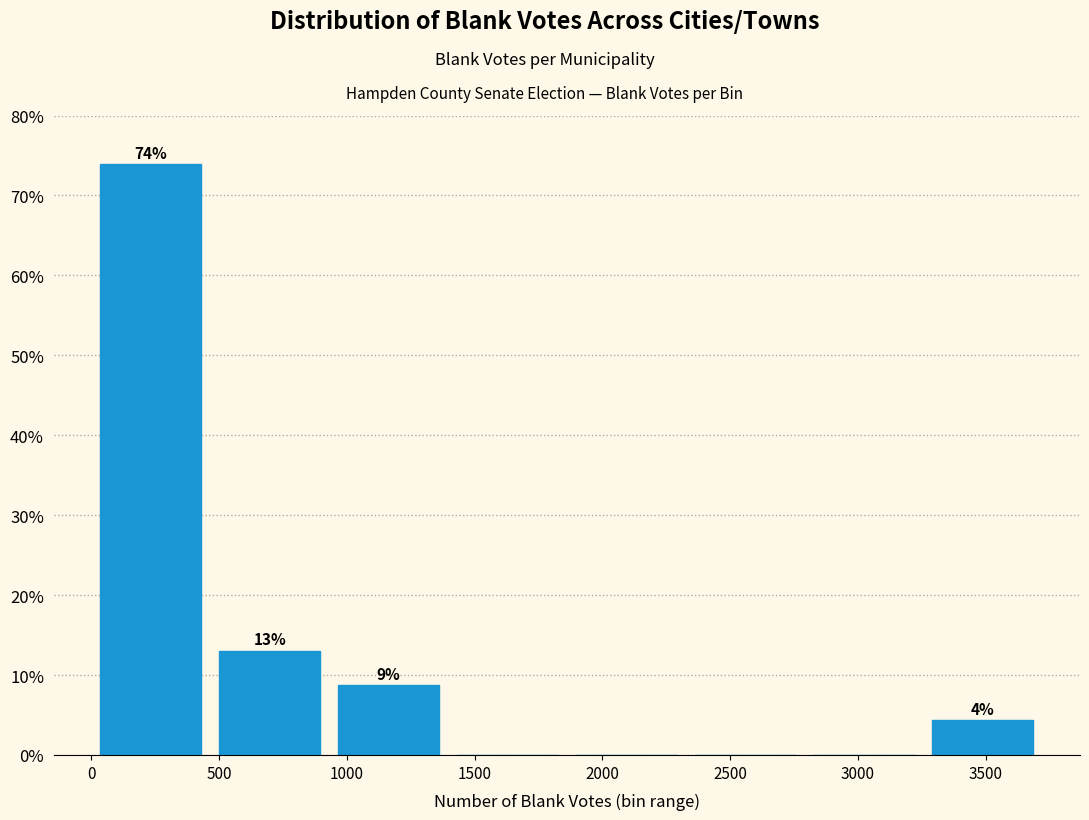

Over which range of the x-axis is the bar tallest?

0 to 450